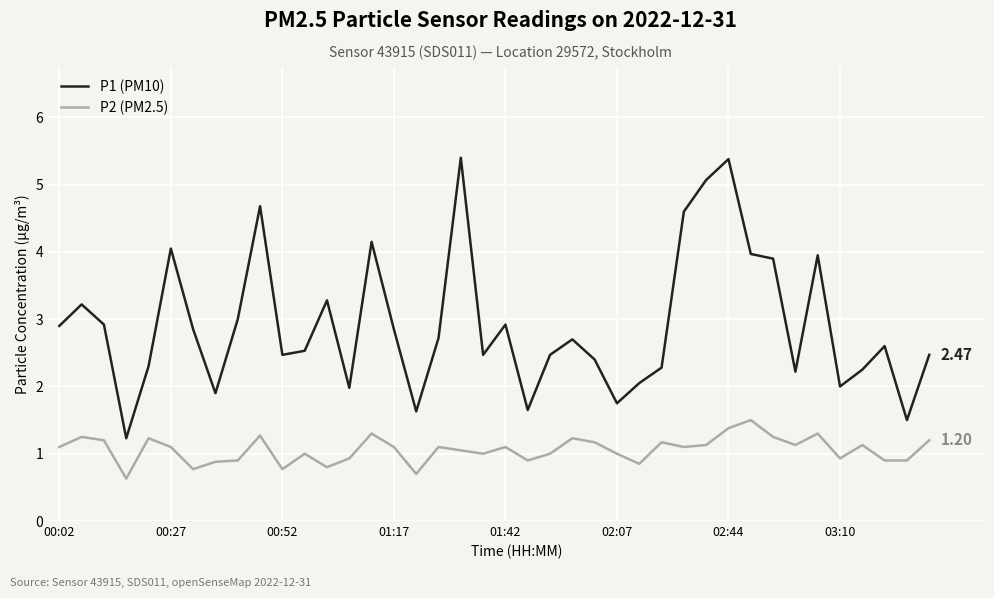

What are all the series names shown in the legend?

P1 (PM10), P2 (PM2.5)